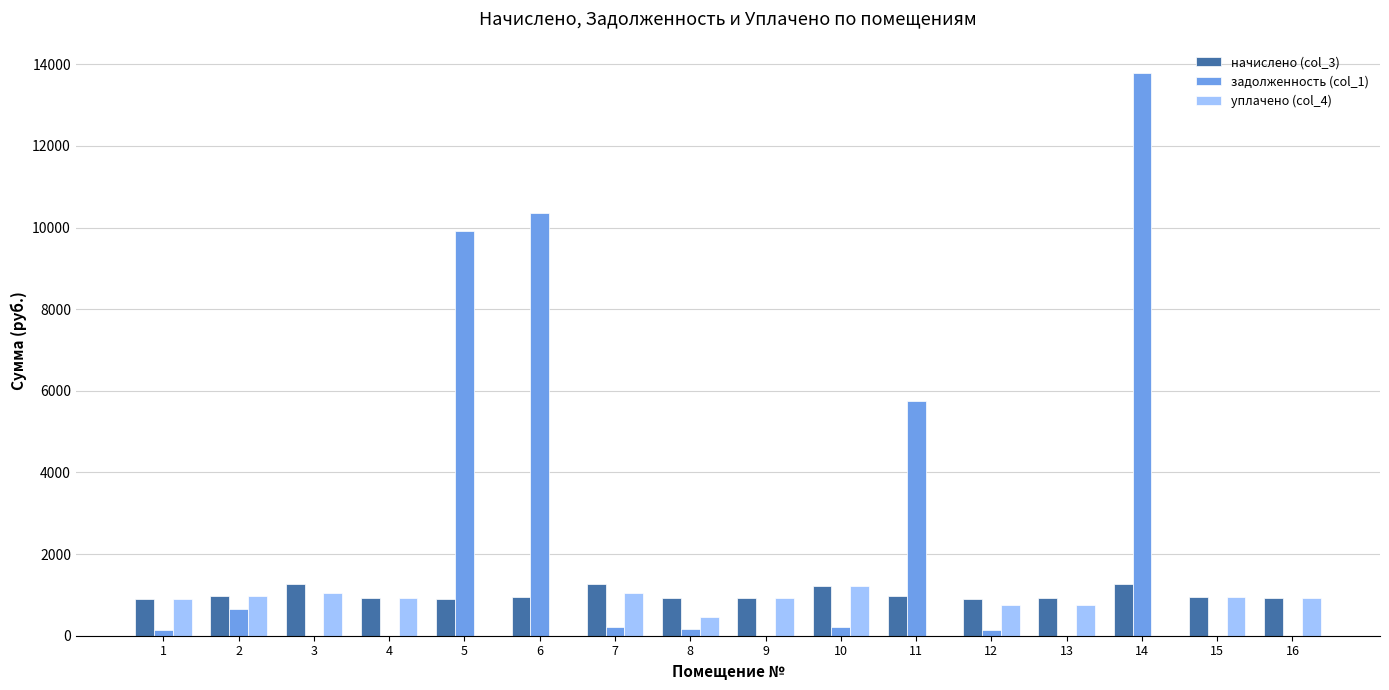

Which label corresponds to the largest value in the chart?

14